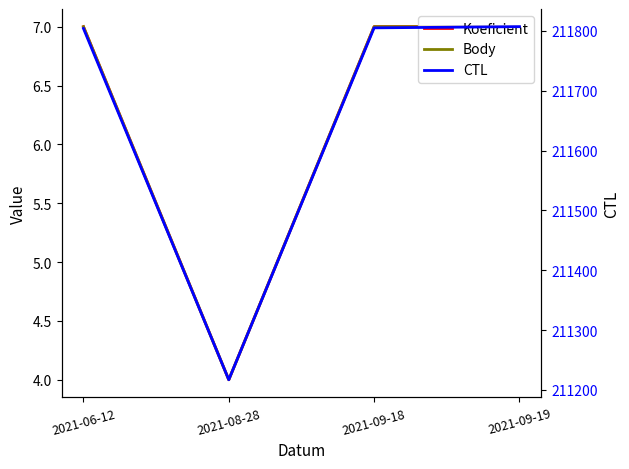

At how many categories does at least one series exceed 140212?

4